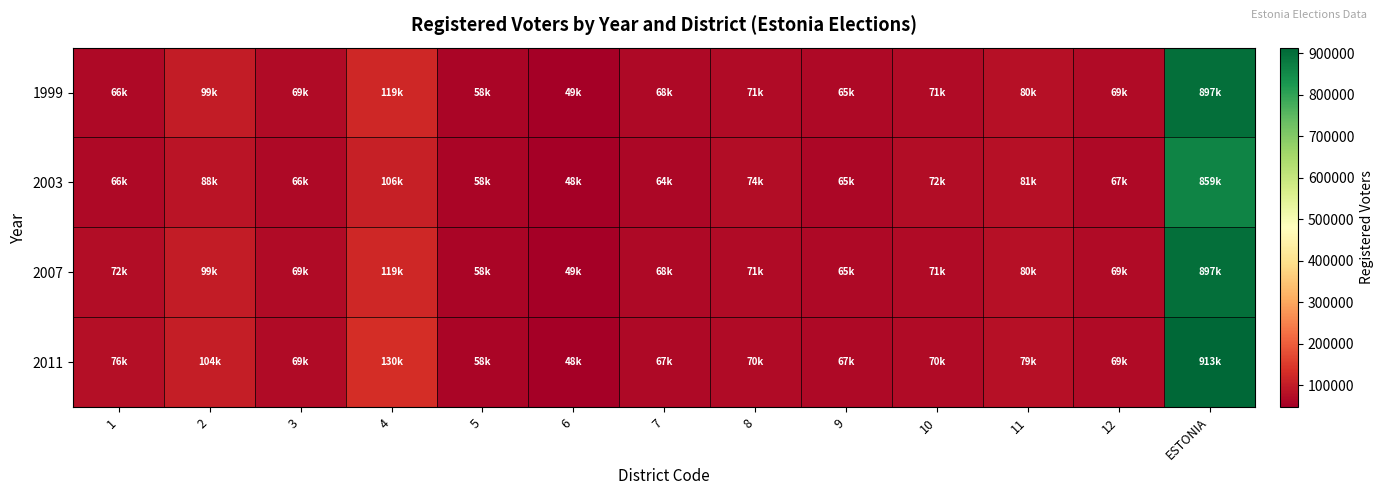

What is the difference between the highest and lowest values at 2?

16004